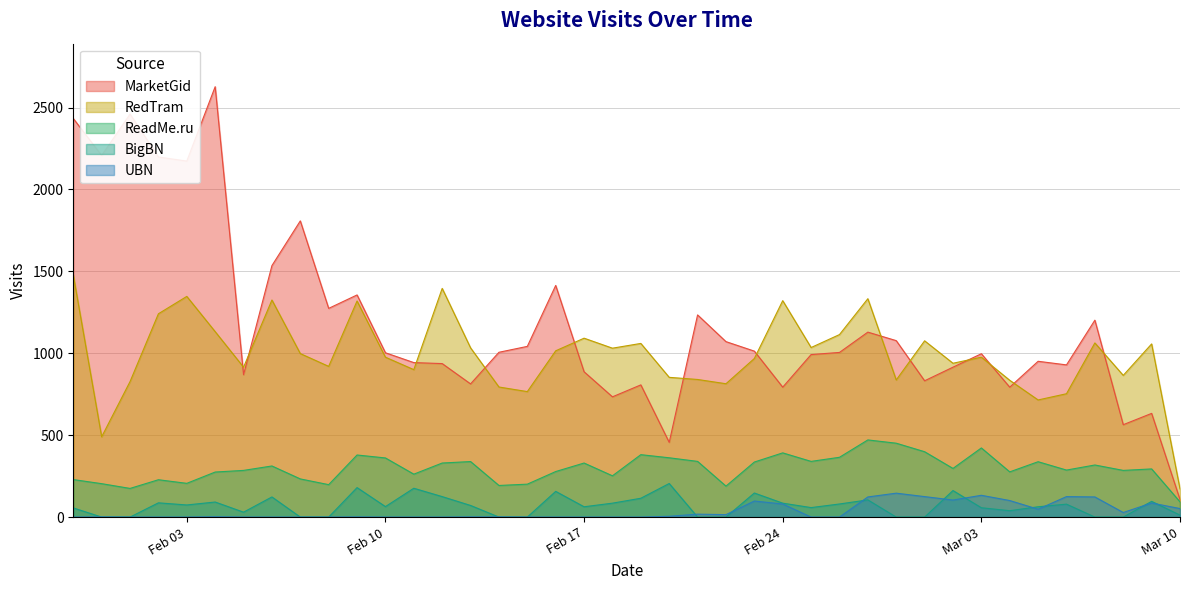

What is the difference between the ReadMe.ru values at 2009-03-02 and 2009-03-07?

21